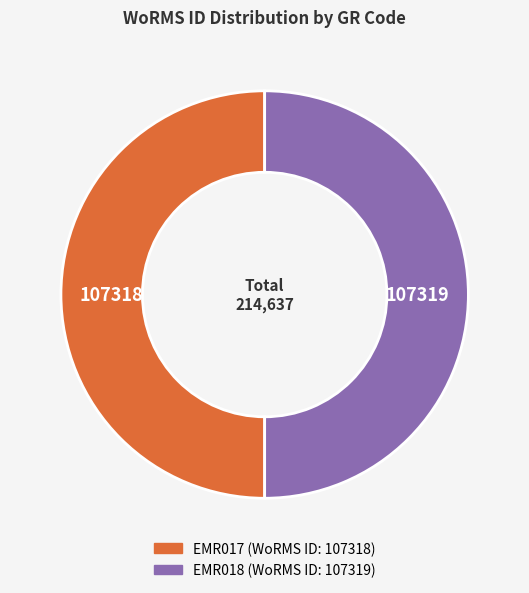

Is it true that EMR017 is 56% of the pie?

False